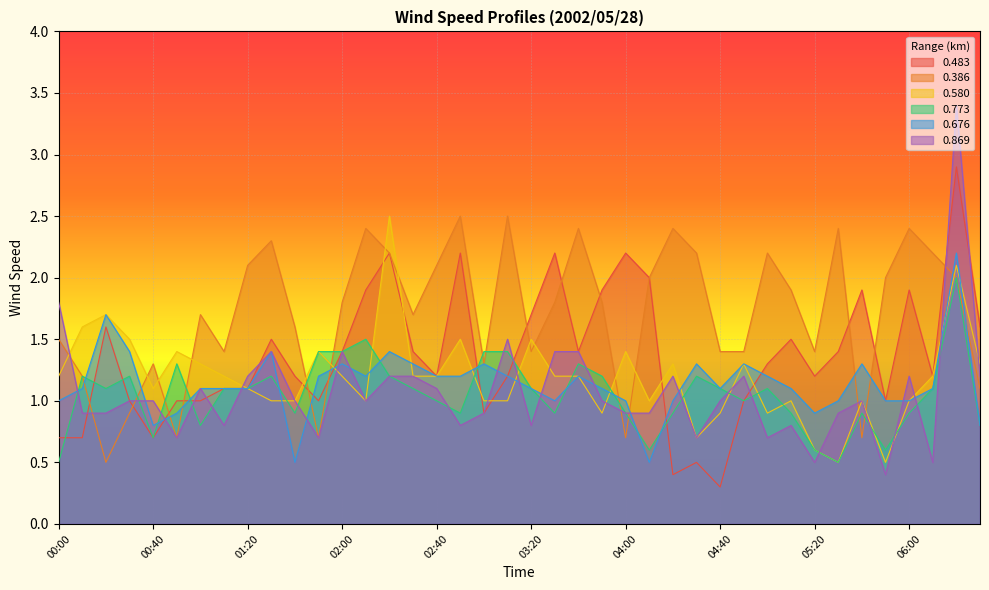

What is the sum of all 0.869 values?

42.7